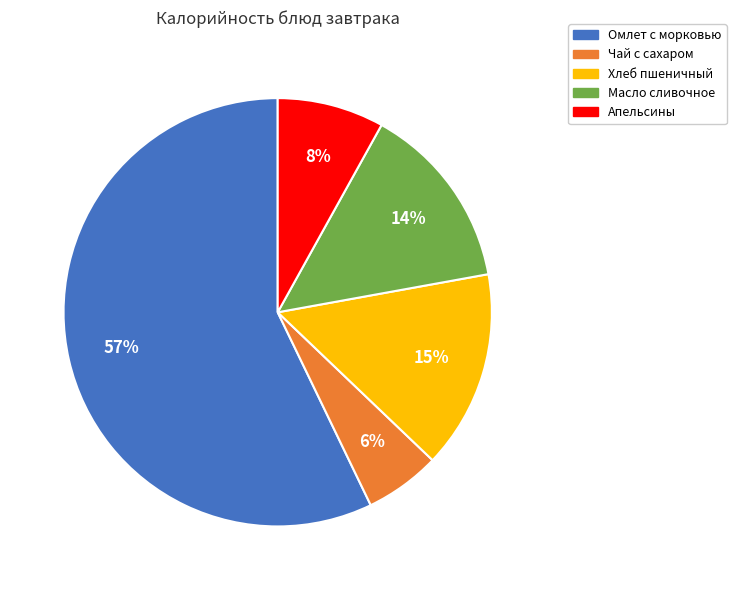

To the nearest percent, what portion does Хлеб пшеничный represent?

15%